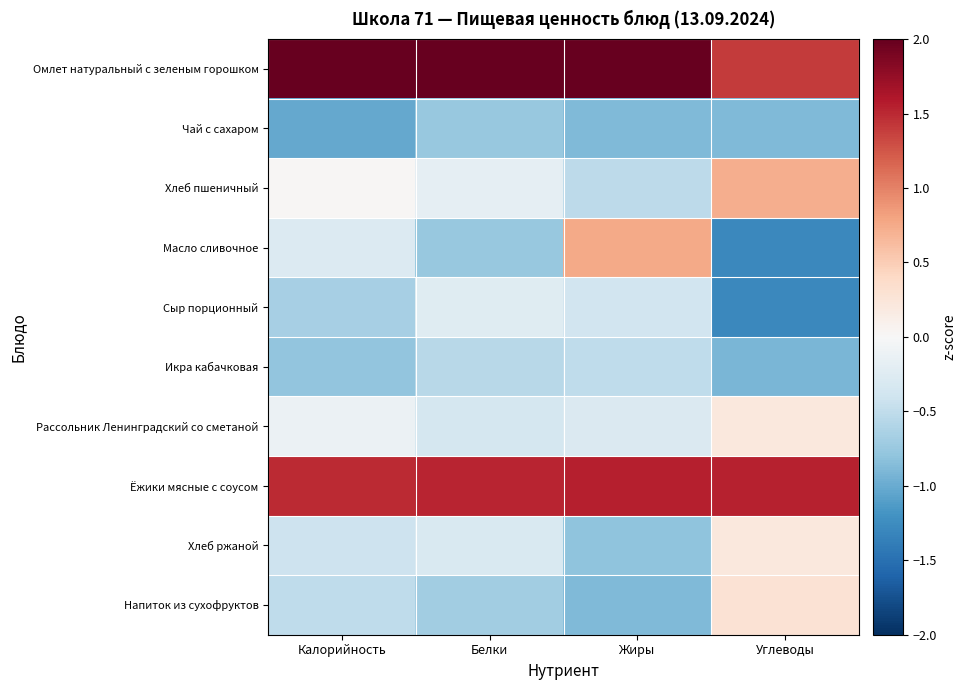

Reading right to left, transcribe all the data shown in this chart.

Омлет натуральный с зеленым горошком: Углеводы=1.4	Жиры=2.0	Белки=2.3	Калорийность=2.3
Чай с сахаром: Углеводы=-0.9	Жиры=-0.9	Белки=-0.8	Калорийность=-1.0
Хлеб пшеничный: Углеводы=0.7	Жиры=-0.5	Белки=-0.2	Калорийность=0.0
Масло сливочное: Углеводы=-1.3	Жиры=0.8	Белки=-0.8	Калорийность=-0.3
Сыр порционный: Углеводы=-1.3	Жиры=-0.4	Белки=-0.2	Калорийность=-0.7
Икра кабачковая: Углеводы=-0.9	Жиры=-0.5	Белки=-0.6	Калорийность=-0.8
Рассольник Ленинградский со сметаной: Углеводы=0.2	Жиры=-0.3	Белки=-0.4	Калорийность=-0.1
Ёжики мясные с соусом: Углеводы=1.5	Жиры=1.5	Белки=1.5	Калорийность=1.5
Хлеб ржаной: Углеводы=0.2	Жиры=-0.8	Белки=-0.3	Калорийность=-0.4
Напиток из сухофруктов: Углеводы=0.3	Жиры=-0.9	Белки=-0.7	Калорийность=-0.5